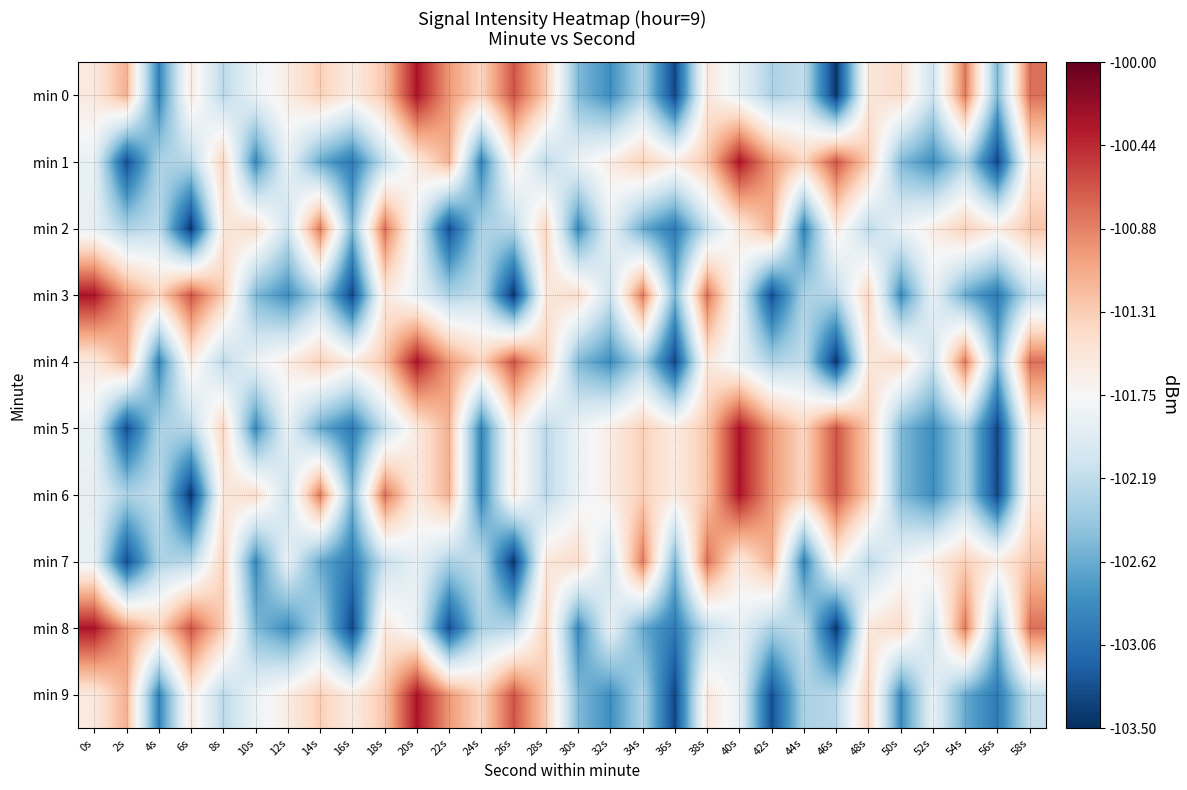

Reading left to right, what are all the values shown in this chart?

min 0: 0s=-101.6	2s=-101.1	4s=-102.9	6s=-101.6	8s=-102.2	10s=-101.9	12s=-101.6	14s=-101.3	16s=-101.6	18s=-101.3	20s=-100.3	22s=-101.0	24s=-101.4	26s=-100.6	28s=-101.3	30s=-102.5	32s=-102.8	34s=-102.3	36s=-103.3	38s=-101.6	40s=-101.9	42s=-102.3	44s=-102.2	46s=-103.4	48s=-101.6	50s=-101.4	52s=-102.1	54s=-100.8	56s=-102.5	58s=-100.8
min 1: 0s=-101.9	2s=-103.3	4s=-102.3	6s=-102.2	8s=-101.4	10s=-102.9	12s=-101.9	14s=-102.6	16s=-103.0	18s=-102.2	20s=-101.6	22s=-101.1	24s=-102.9	26s=-101.6	28s=-102.2	30s=-101.9	32s=-101.6	34s=-101.3	36s=-101.6	38s=-101.3	40s=-100.3	42s=-101.0	44s=-101.4	46s=-100.6	48s=-101.3	50s=-102.5	52s=-102.8	54s=-102.3	56s=-103.3	58s=-101.6
min 2: 0s=-101.9	2s=-102.3	4s=-102.2	6s=-103.4	8s=-101.6	10s=-101.4	12s=-102.1	14s=-100.8	16s=-102.5	18s=-100.8	20s=-101.9	22s=-103.3	24s=-102.3	26s=-102.2	28s=-101.4	30s=-102.9	32s=-101.9	34s=-102.6	36s=-103.0	38s=-102.2	40s=-101.6	42s=-101.1	44s=-102.9	46s=-101.6	48s=-102.2	50s=-101.9	52s=-101.6	54s=-101.3	56s=-101.6	58s=-101.3
min 3: 0s=-100.3	2s=-101.0	4s=-101.4	6s=-100.6	8s=-101.3	10s=-102.5	12s=-102.8	14s=-102.3	16s=-103.3	18s=-101.6	20s=-101.9	22s=-102.3	24s=-102.2	26s=-103.4	28s=-101.6	30s=-101.4	32s=-102.1	34s=-100.8	36s=-102.5	38s=-100.8	40s=-101.9	42s=-103.3	44s=-102.3	46s=-102.2	48s=-101.4	50s=-102.9	52s=-101.9	54s=-102.6	56s=-103.0	58s=-102.2
min 4: 0s=-101.6	2s=-101.1	4s=-102.9	6s=-101.6	8s=-102.2	10s=-101.9	12s=-101.6	14s=-101.3	16s=-101.6	18s=-101.3	20s=-100.3	22s=-101.0	24s=-101.4	26s=-100.6	28s=-101.3	30s=-102.5	32s=-102.8	34s=-102.3	36s=-103.3	38s=-101.6	40s=-101.9	42s=-102.3	44s=-102.2	46s=-103.4	48s=-101.6	50s=-101.4	52s=-102.1	54s=-100.8	56s=-102.5	58s=-100.8
min 5: 0s=-101.9	2s=-103.3	4s=-102.3	6s=-102.2	8s=-101.4	10s=-102.9	12s=-101.9	14s=-102.6	16s=-103.0	18s=-102.2	20s=-101.6	22s=-101.1	24s=-102.9	26s=-101.6	28s=-102.2	30s=-101.9	32s=-101.6	34s=-101.3	36s=-101.6	38s=-101.3	40s=-100.3	42s=-101.0	44s=-101.4	46s=-100.6	48s=-101.3	50s=-102.5	52s=-102.8	54s=-102.3	56s=-103.3	58s=-101.6
min 6: 0s=-101.9	2s=-102.3	4s=-102.2	6s=-103.4	8s=-101.6	10s=-101.4	12s=-102.1	14s=-100.8	16s=-102.5	18s=-100.8	20s=-101.6	22s=-101.1	24s=-102.9	26s=-101.6	28s=-102.2	30s=-101.9	32s=-101.6	34s=-101.3	36s=-101.6	38s=-101.3	40s=-100.3	42s=-101.0	44s=-101.4	46s=-100.6	48s=-101.3	50s=-102.5	52s=-102.8	54s=-102.3	56s=-103.3	58s=-101.6
min 7: 0s=-101.9	2s=-103.3	4s=-102.3	6s=-102.2	8s=-101.4	10s=-102.9	12s=-101.9	14s=-102.6	16s=-103.0	18s=-102.2	20s=-101.9	22s=-102.3	24s=-102.2	26s=-103.4	28s=-101.6	30s=-101.4	32s=-102.1	34s=-100.8	36s=-102.5	38s=-100.8	40s=-101.6	42s=-101.1	44s=-102.9	46s=-101.6	48s=-102.2	50s=-101.9	52s=-101.6	54s=-101.3	56s=-101.6	58s=-101.3
min 8: 0s=-100.3	2s=-101.0	4s=-101.4	6s=-100.6	8s=-101.3	10s=-102.5	12s=-102.8	14s=-102.3	16s=-103.3	18s=-101.6	20s=-101.9	22s=-103.3	24s=-102.3	26s=-102.2	28s=-101.4	30s=-102.9	32s=-101.9	34s=-102.6	36s=-103.0	38s=-102.2	40s=-101.9	42s=-102.3	44s=-102.2	46s=-103.4	48s=-101.6	50s=-101.4	52s=-102.1	54s=-100.8	56s=-102.5	58s=-100.8
min 9: 0s=-101.6	2s=-101.1	4s=-102.9	6s=-101.6	8s=-102.2	10s=-101.9	12s=-101.6	14s=-101.3	16s=-101.6	18s=-101.3	20s=-100.3	22s=-101.0	24s=-101.4	26s=-100.6	28s=-101.3	30s=-102.5	32s=-102.8	34s=-102.3	36s=-103.3	38s=-101.6	40s=-101.9	42s=-103.3	44s=-102.3	46s=-102.2	48s=-101.4	50s=-102.9	52s=-101.9	54s=-102.6	56s=-103.0	58s=-102.2